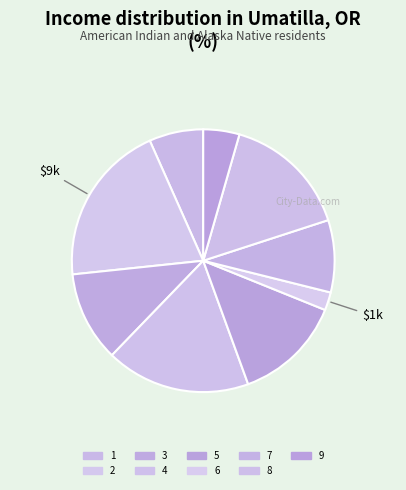

How many segments does this pie chart have?

9